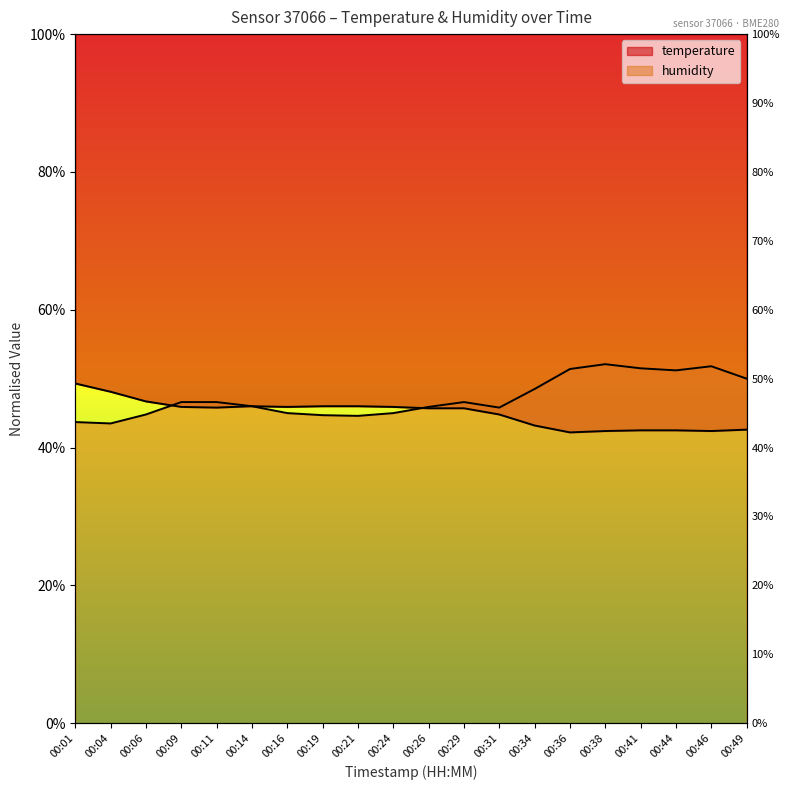

What are all the series names shown in the legend?

temperature, humidity